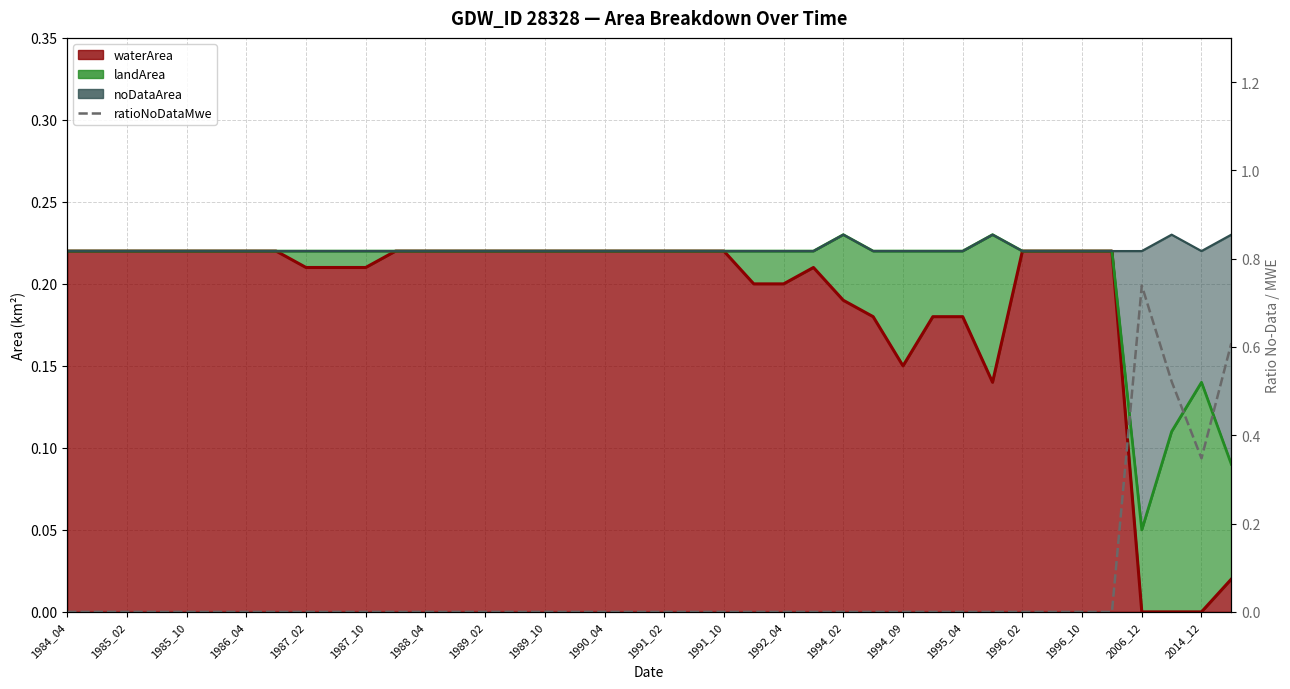

Between 26 and 29, which is larger?

26